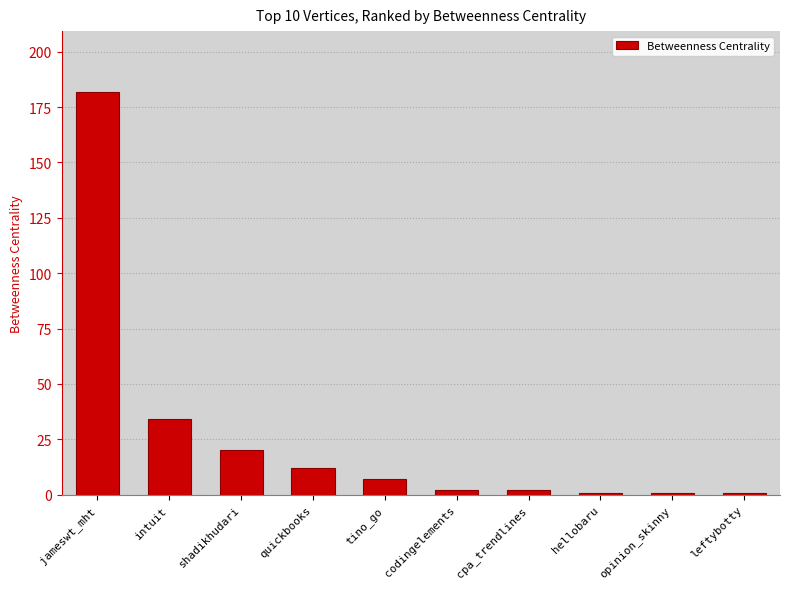

What is the sum of the values at cpa_trendlines and intuit?

36